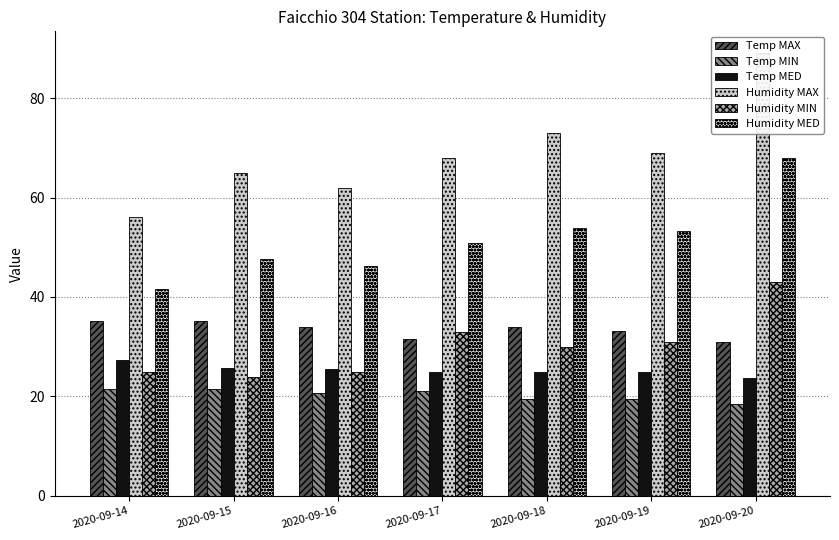

The Humidity MED series shows 74.6 at 2020-09-16. True or false?

False